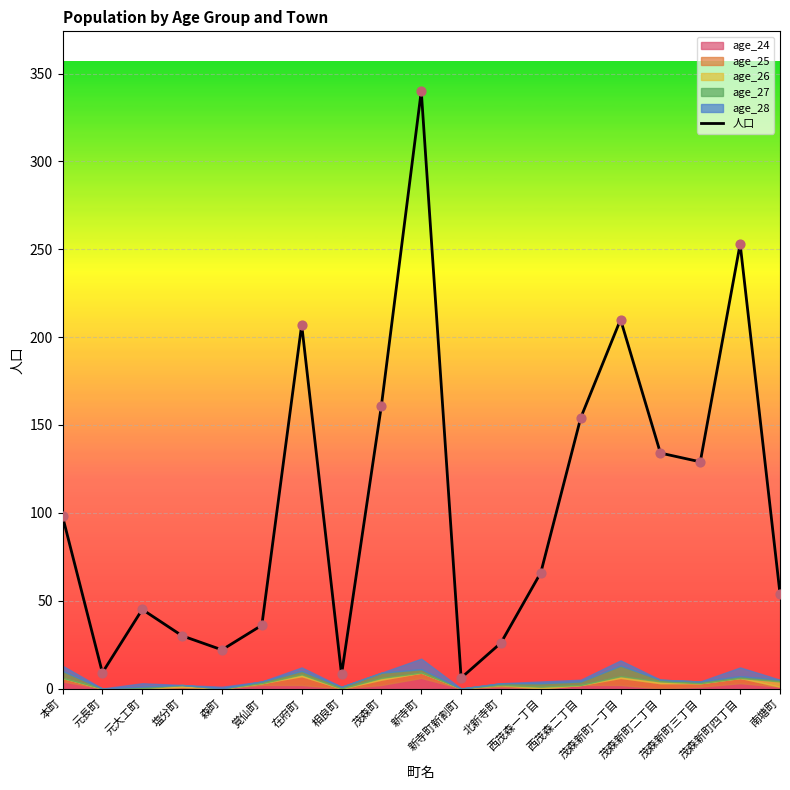

What is the ratio of the value at 塩分町 to the value at 茂森新町三丁目?

0.2